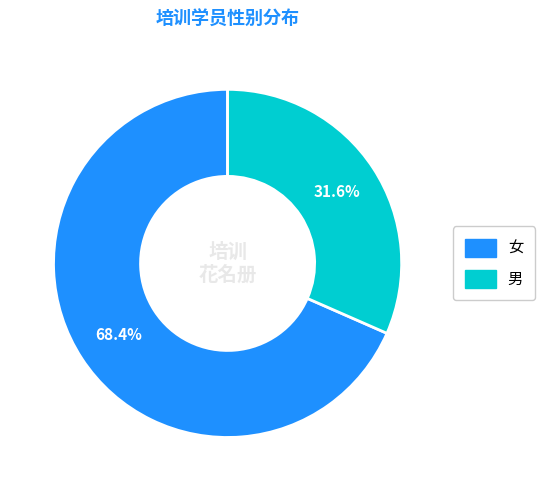

What is the ratio of the value at 男 to the value at 女?

0.5